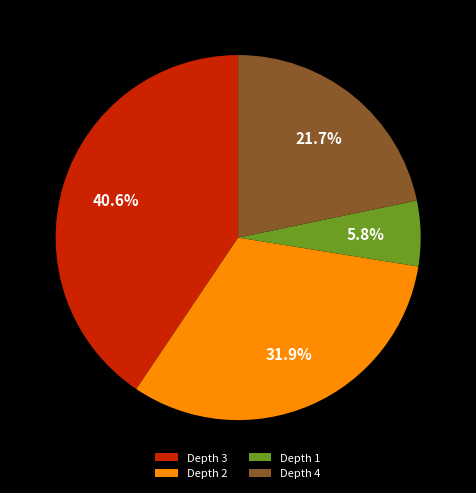

How many slices are in this pie chart?

4